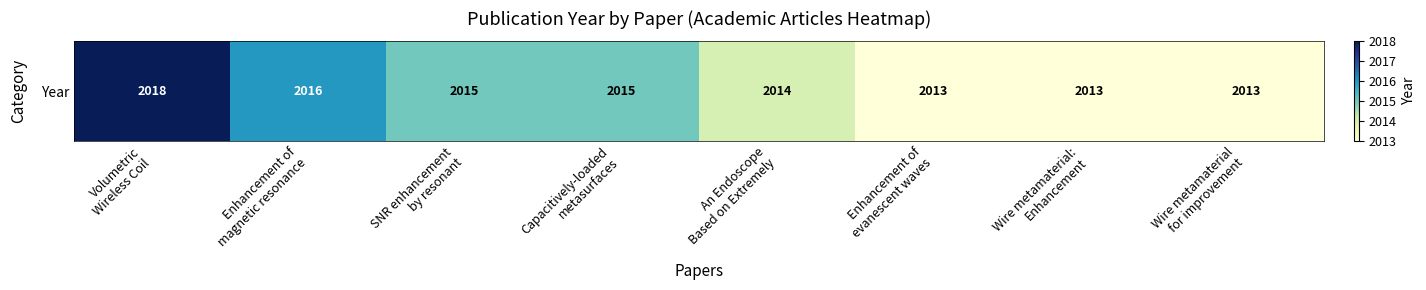

What is the smallest value displayed?

2013